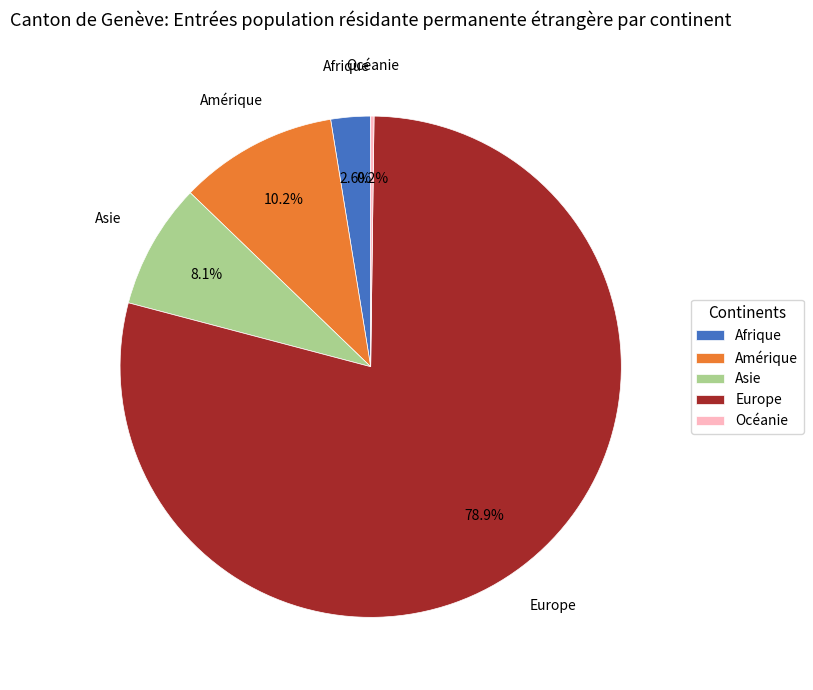

Which slice is the largest?

Europe